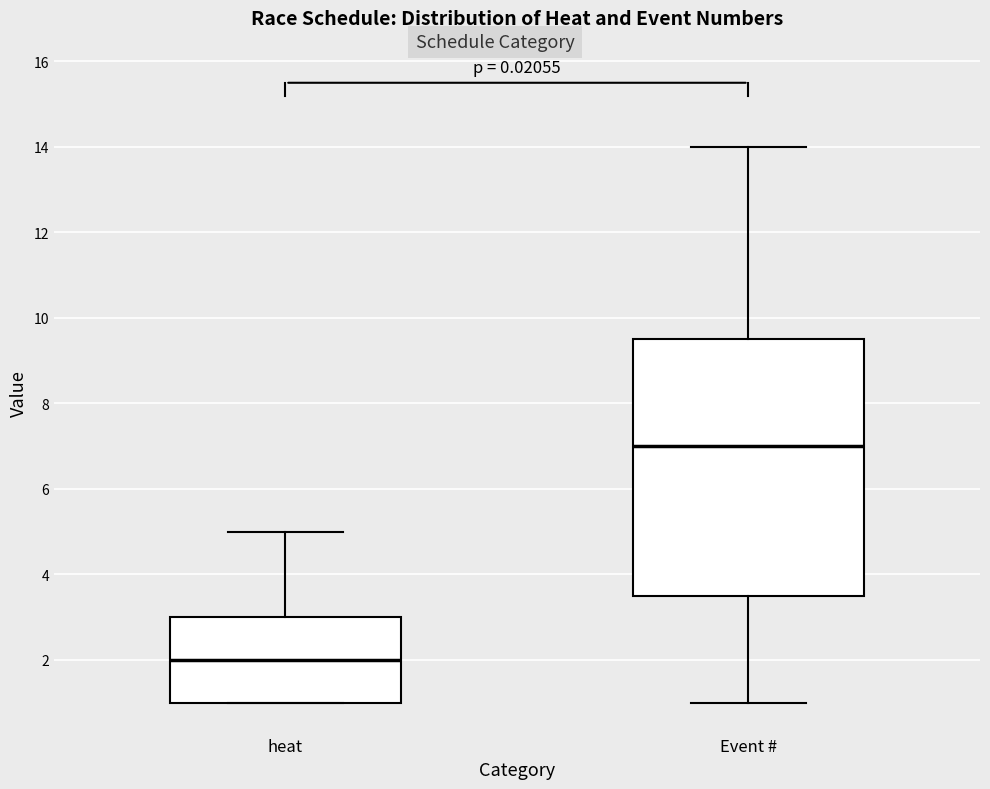

Reading left to right, read every box against the y-axis: the position of its median line, the range the box covers, and the ends of its whiskers. The values are not printed on the chart, so give them approximately, as read against the axis.

heat: median 2.0, box 1.0 to 3.0, whiskers 1.0 to 5.0
Event #: median 7.0, box 3.6 to 9.6, whiskers 1.0 to 14.0